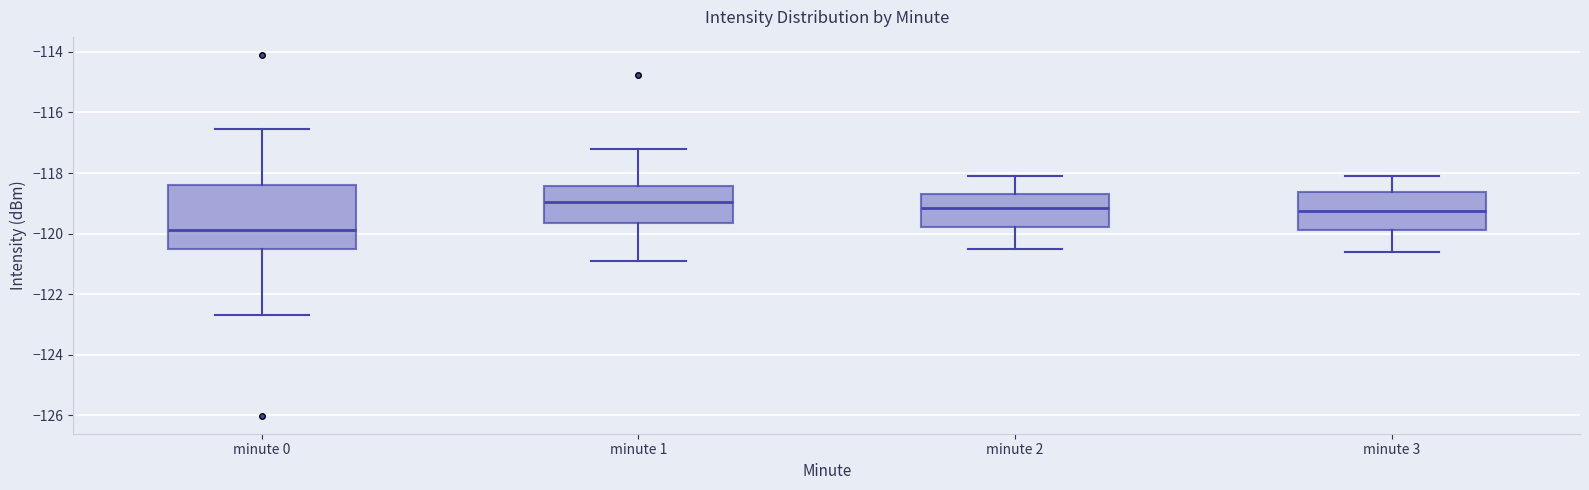

Reading left to right, read every box against the y-axis: the position of its median line, the range the box covers, and the ends of its whiskers. The values are not printed on the chart, so give them approximately, as read against the axis.

minute 0: median -119.8, box -120.6 to -118.4, whiskers -122.8 to -116.6
minute 1: median -119.0, box -119.6 to -118.4, whiskers -121.0 to -117.2
minute 2: median -119.2, box -119.8 to -118.6, whiskers -120.4 to -118.0
minute 3: median -119.2, box -119.8 to -118.6, whiskers -120.6 to -118.0